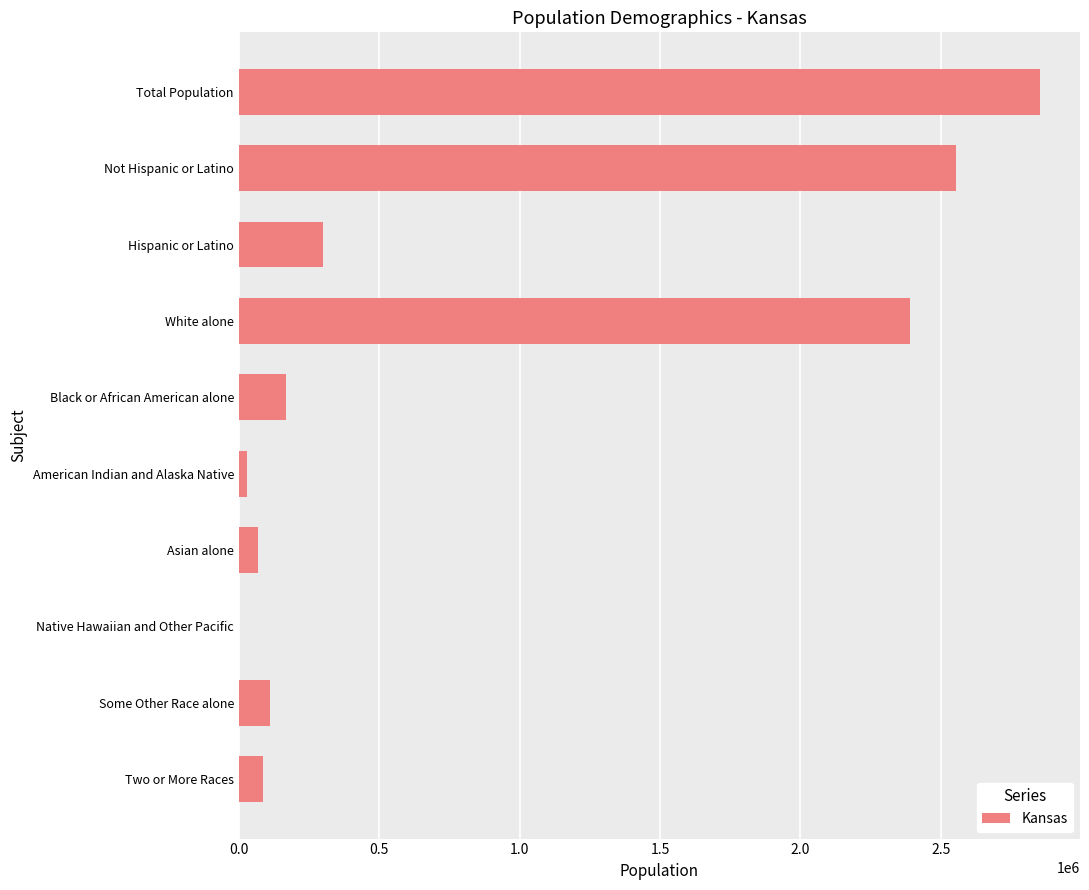

Approximately how many times larger is the value at Two or More Races compared to Asian alone?

1.3